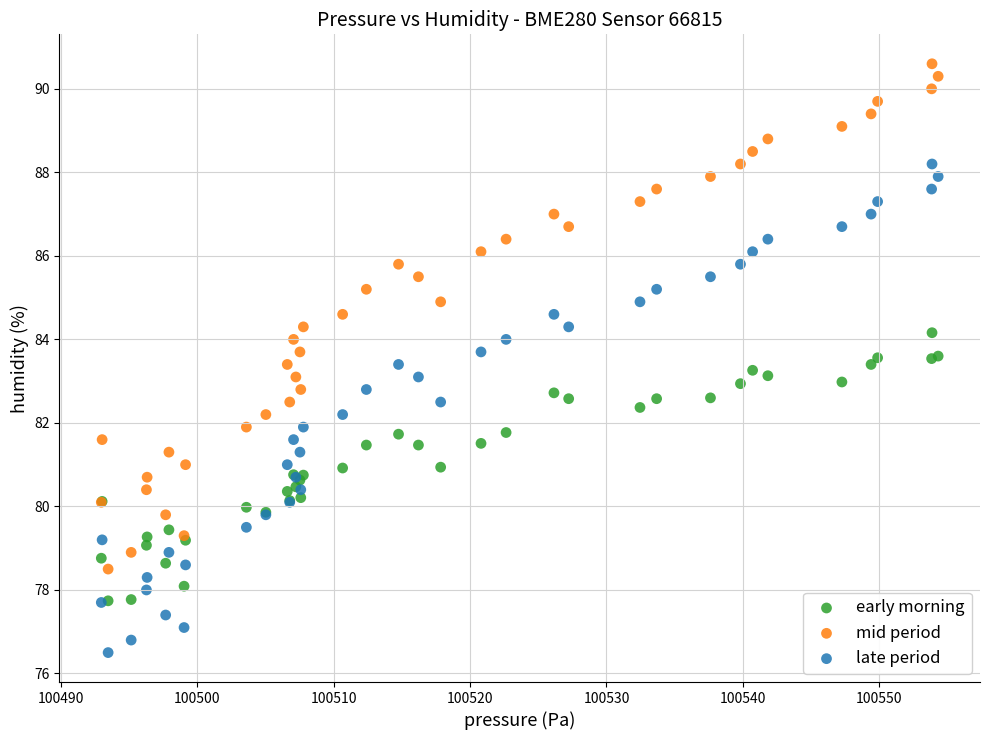

What are all the series names shown in the legend?

early morning, mid period, late period